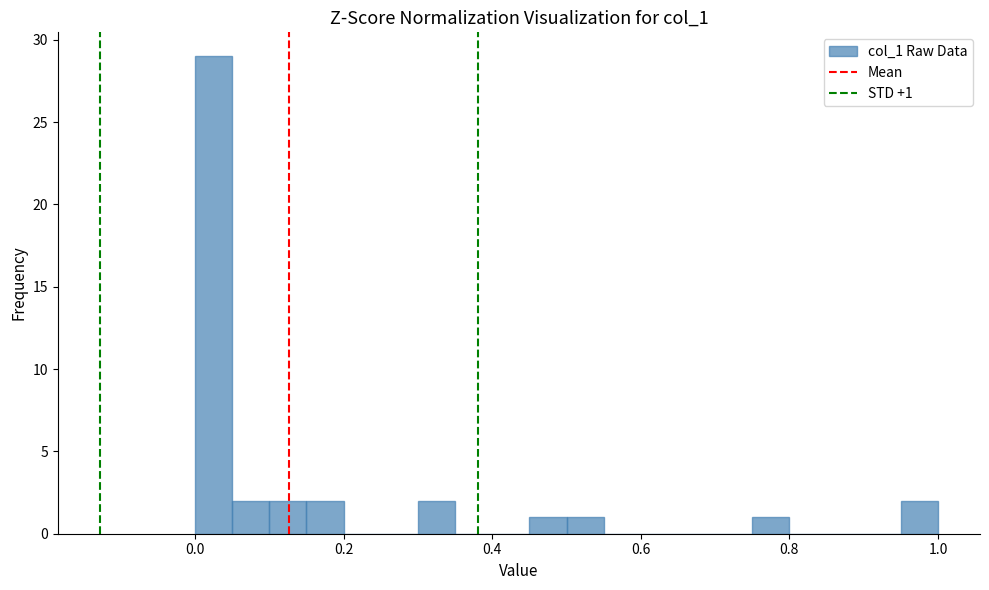

Around what value on the x-axis is the tallest bar? Give the approximate position of its centre, as read against the axis.

0.02